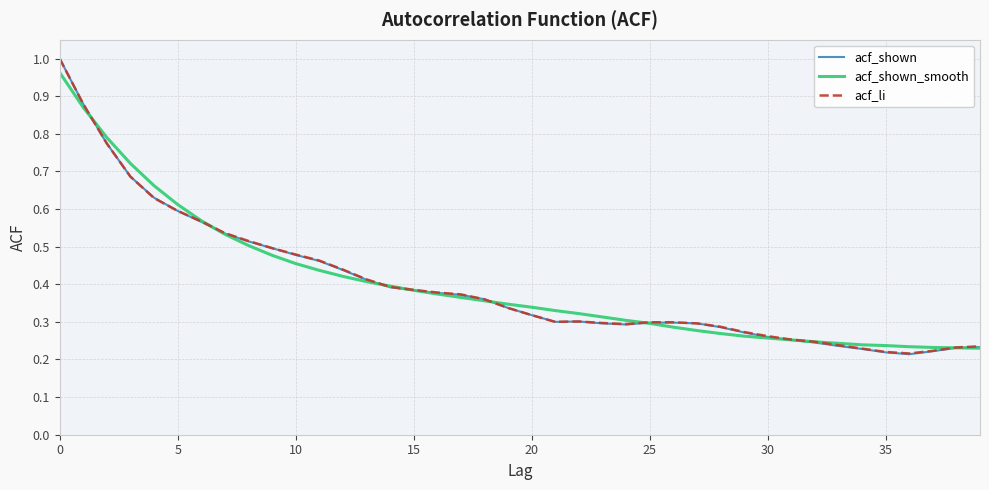

Which series has the largest range (max minus min)?

acf_shown